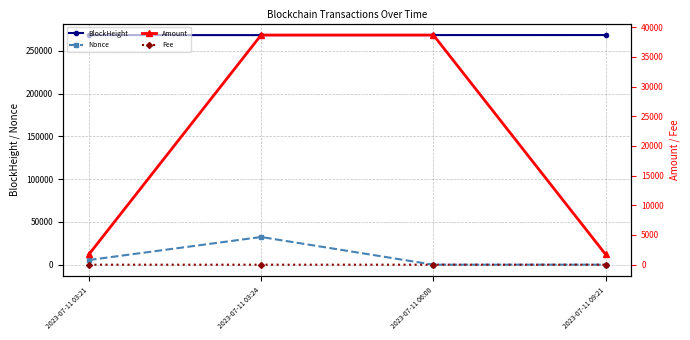

What is the maximum value for Nonce?

32372